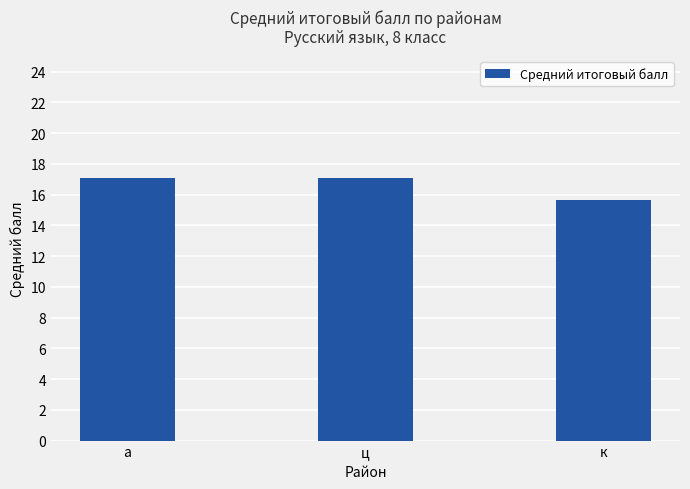

At which category does the chart reach its minimum across all series?

к